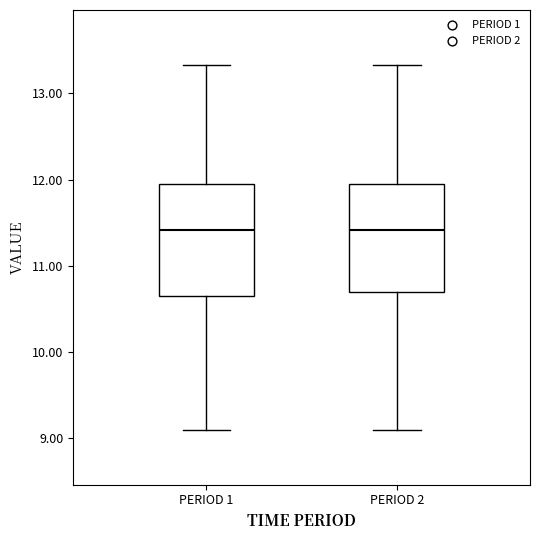

Where is the upper edge of the box for PERIOD 1 on the y-axis? The values are not printed on the chart, so give them approximately, as read against the axis.

11.9